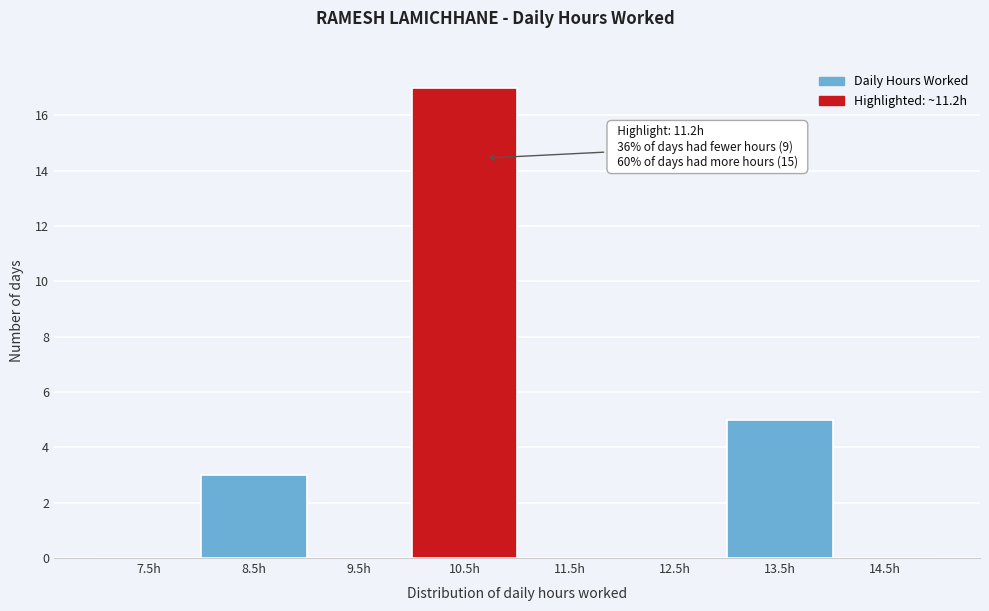

Reading left to right, what are all the values shown in this chart?

7.5h=0	8.5h=3	9.5h=0	10.5h=17	11.5h=0	12.5h=0	13.5h=5	14.5h=0